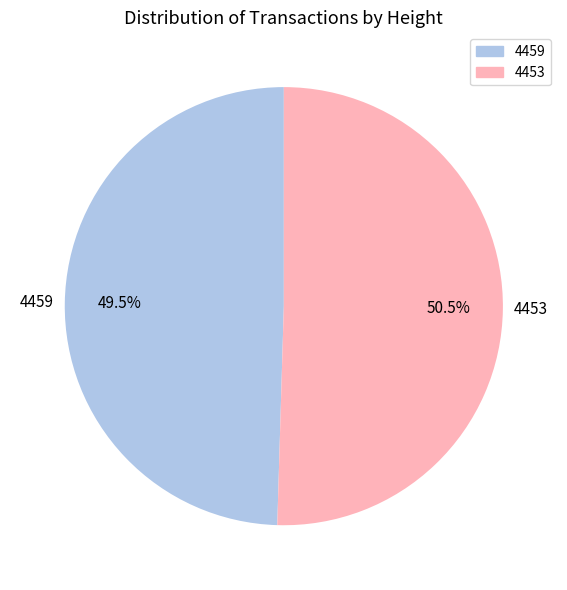

How many segments does this pie chart have?

2